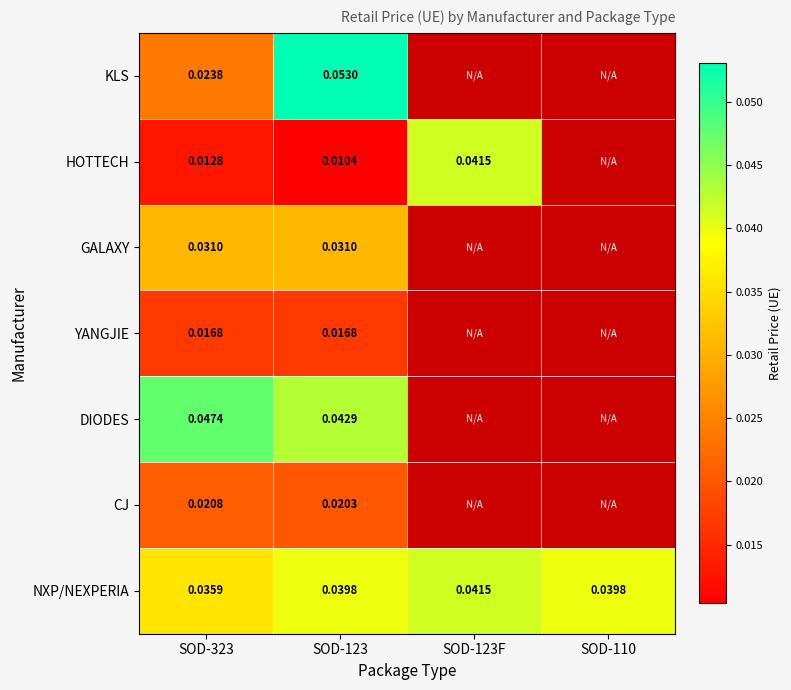

Is the value of CJ at SOD-110 greater than the value of GALAXY at SOD-123?

No